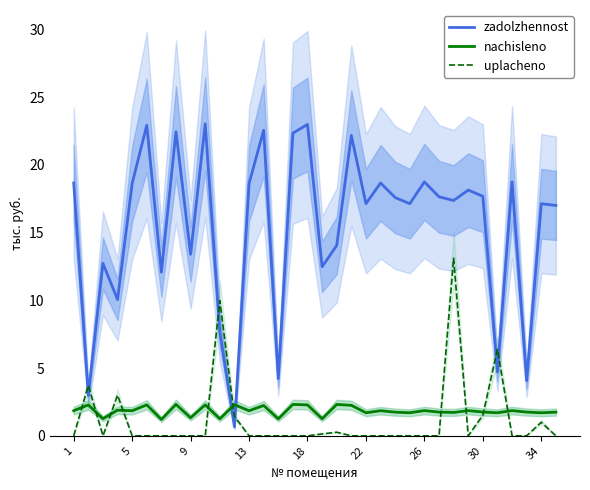

True or false: uplacheno has a value of 0.1 at 17.

True